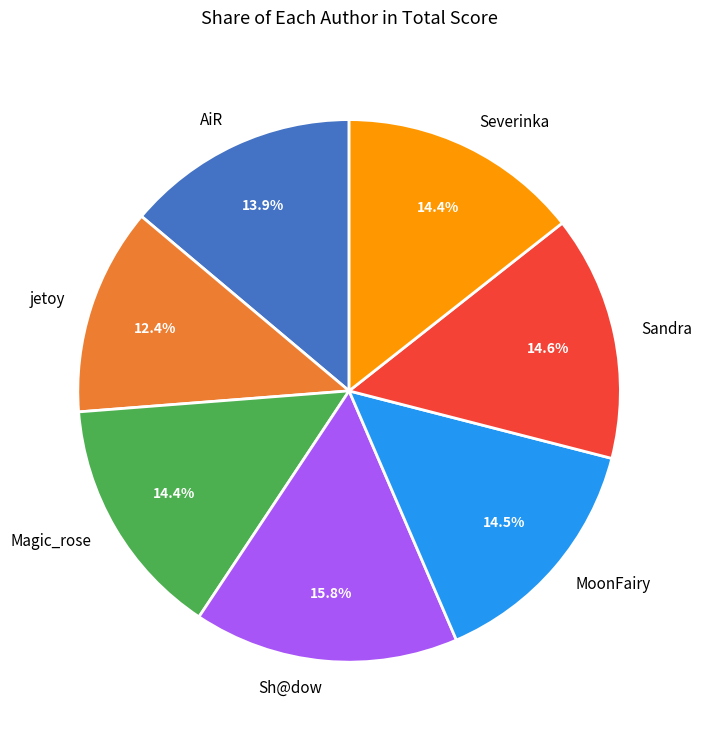

What percentage is the Magic_rose slice, to the nearest percent?

14%